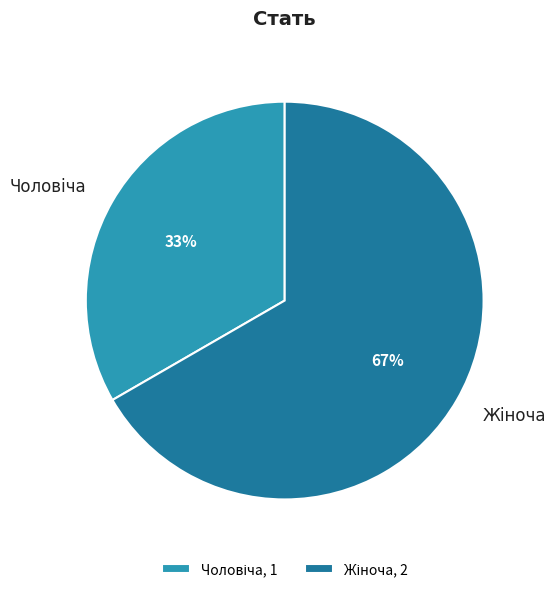

Is there any slice that represents more than half of the pie?

Yes